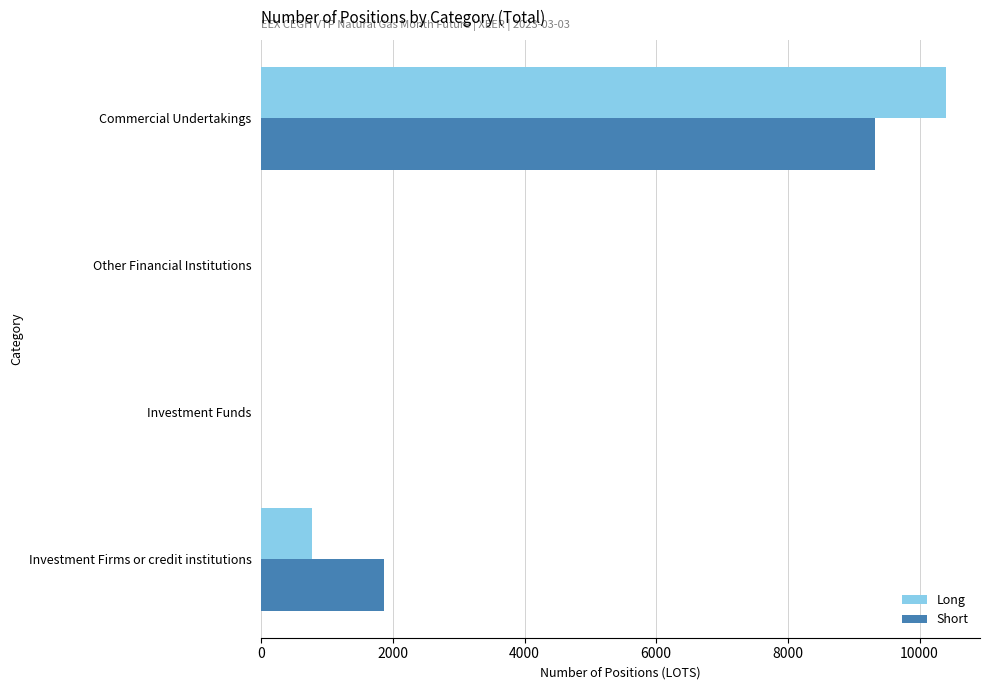

Is the value of Short at Investment Firms or credit institutions greater than the value of Long at Investment Funds?

Yes